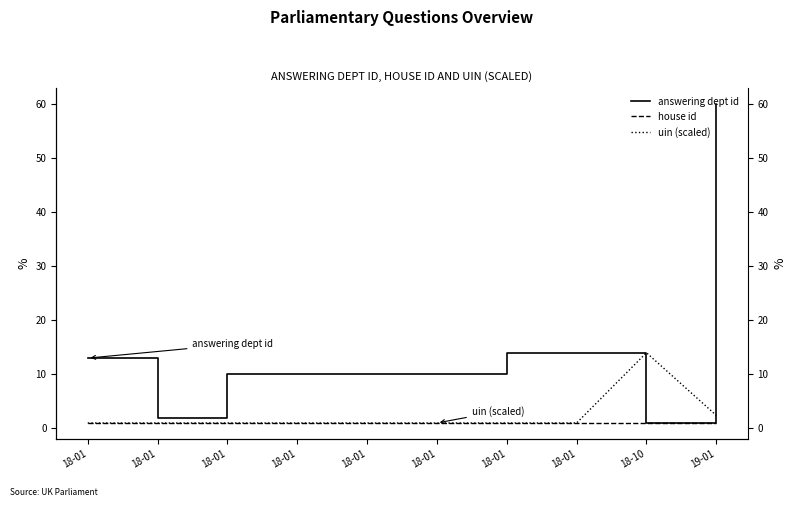

Which category has the highest value across all series?

19-01